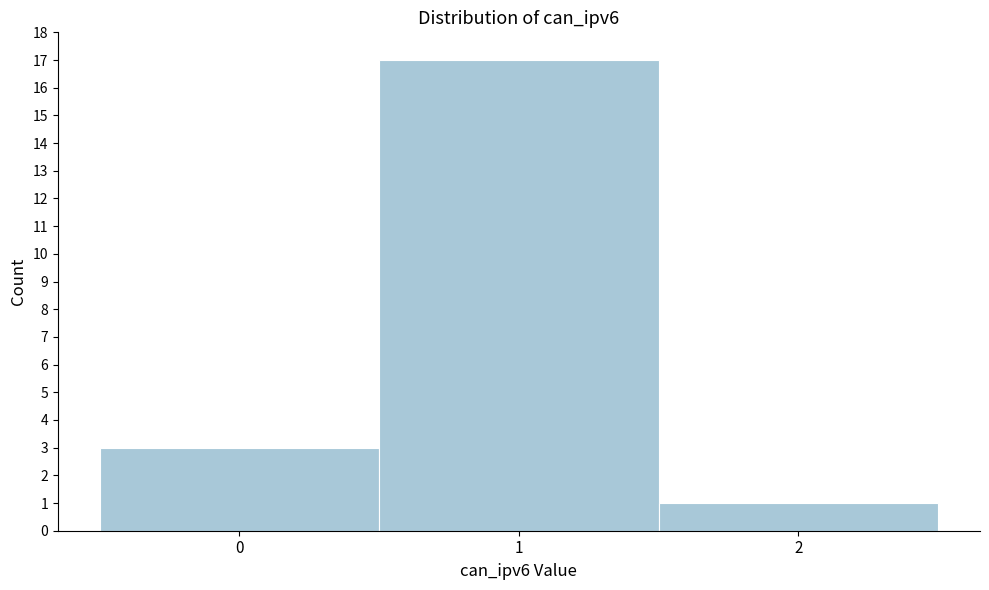

How tall is the bar that spans 0.5 to 1.5 on the x-axis? The values are not printed on the chart, so give them approximately, as read against the axis.

17